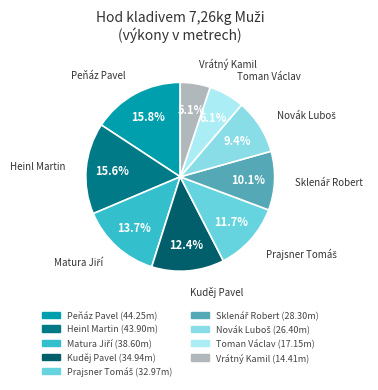

Does Heinl Martin account for over 50% of the chart?

No